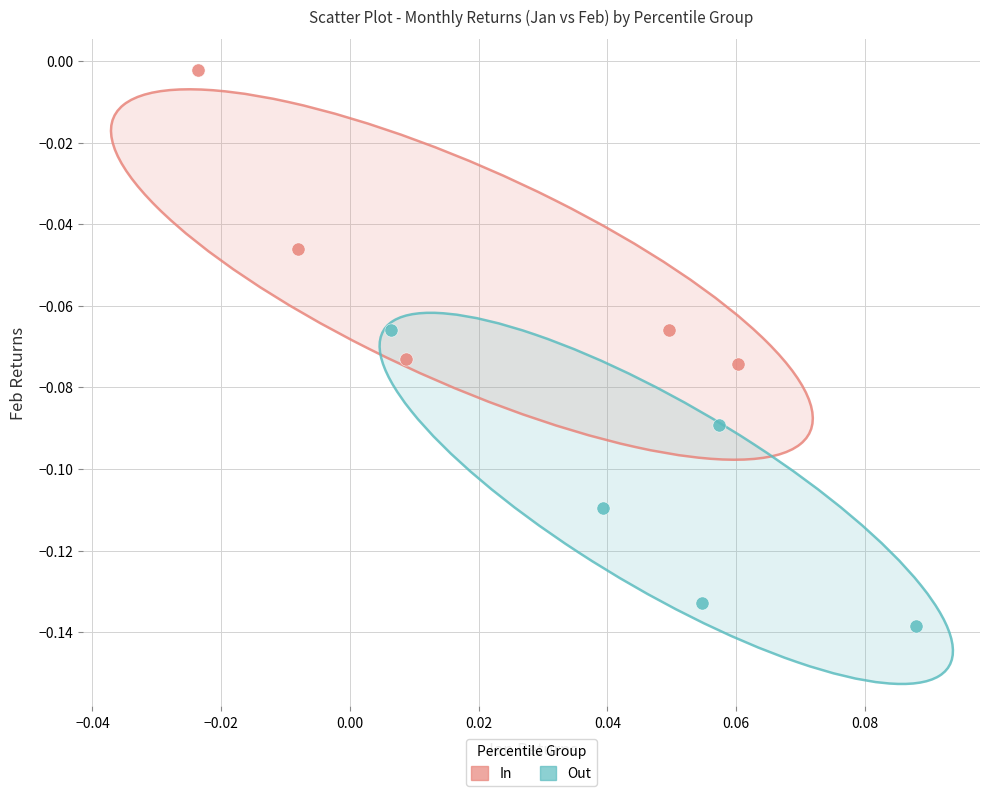

Which series contains the lowest Y value?

Out